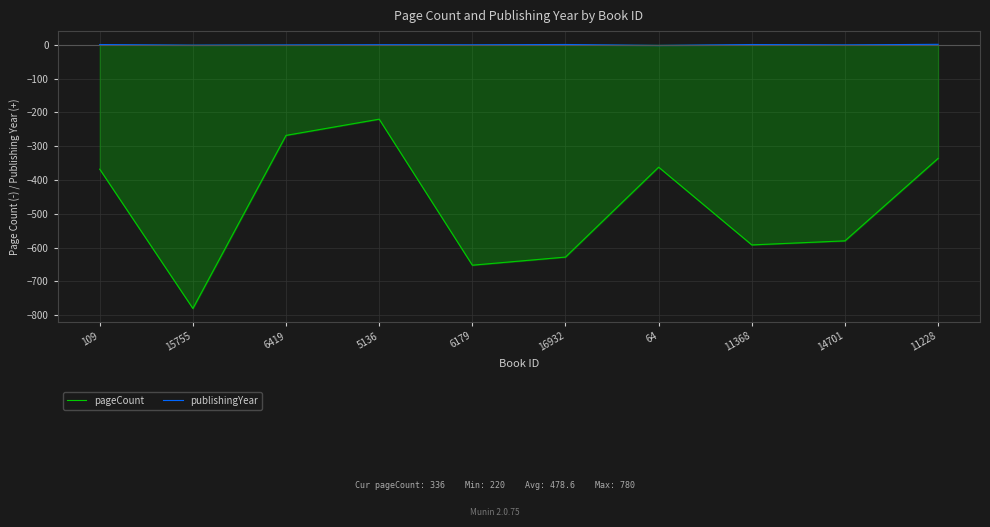

True or false: publishingYear has more than 2 interior local peaks.

True